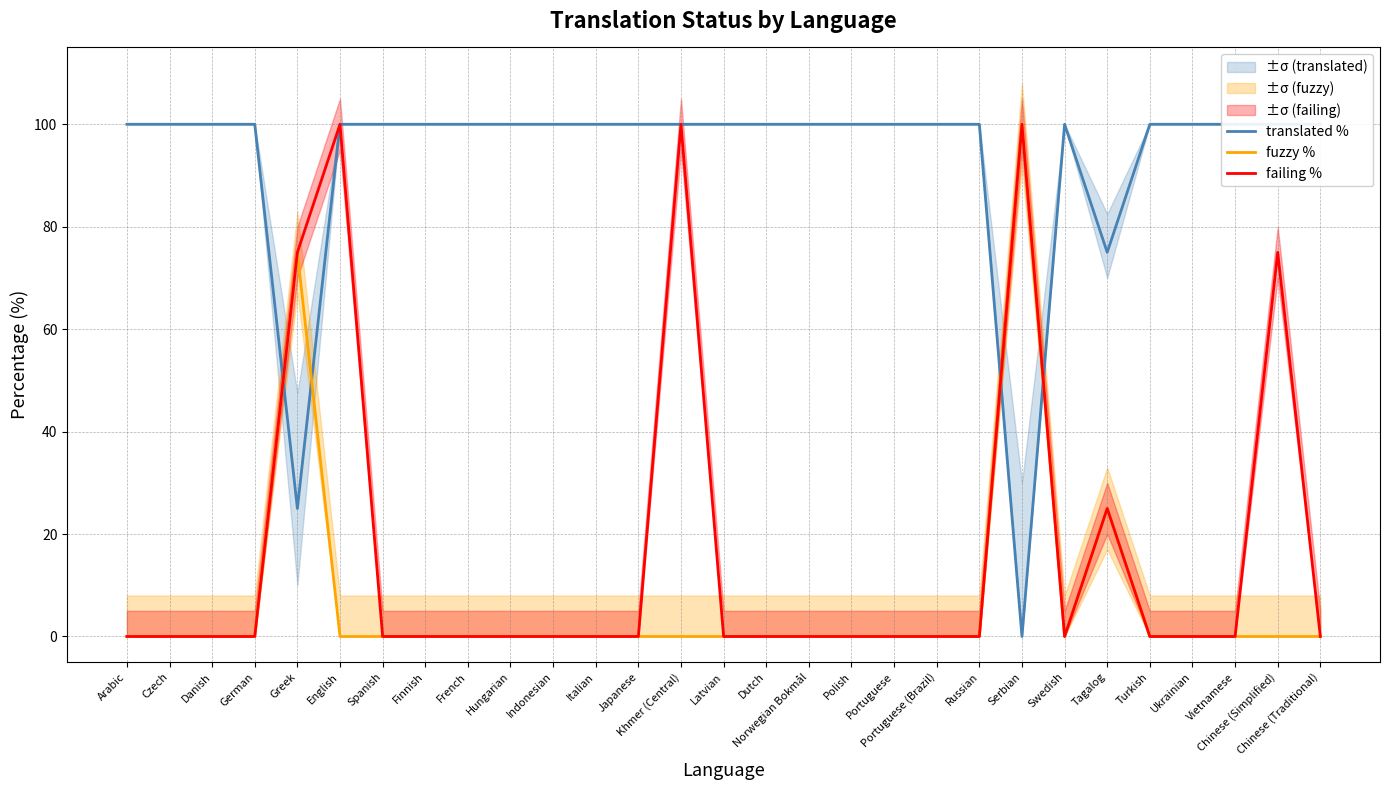

Which series has the largest total across all categories?

translated %